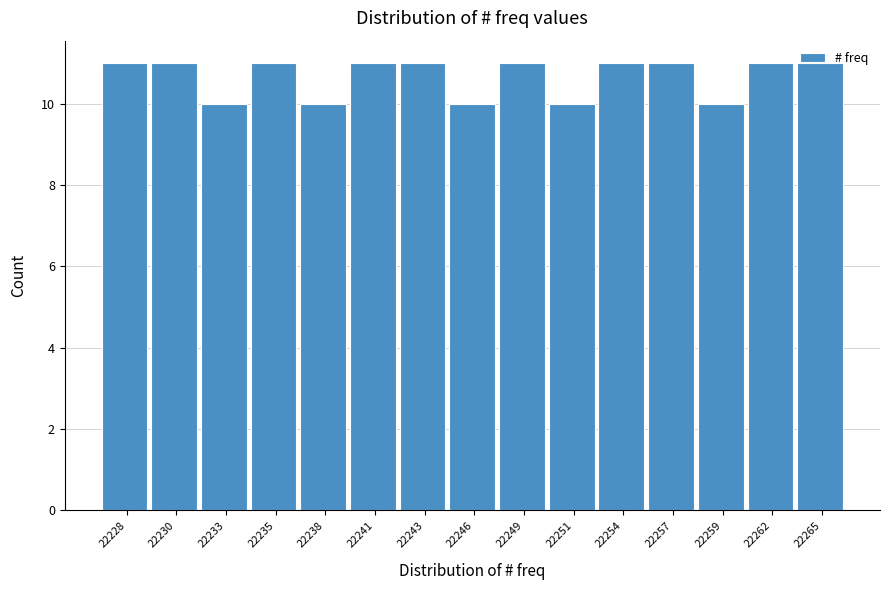

What is the average value?

11